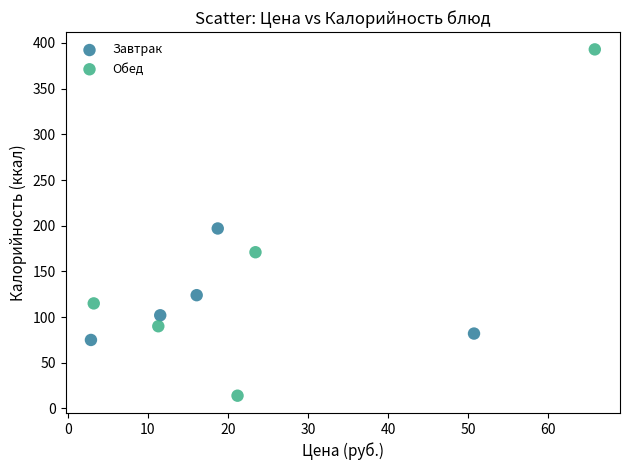

Which series reaches the maximum Y coordinate?

Обед